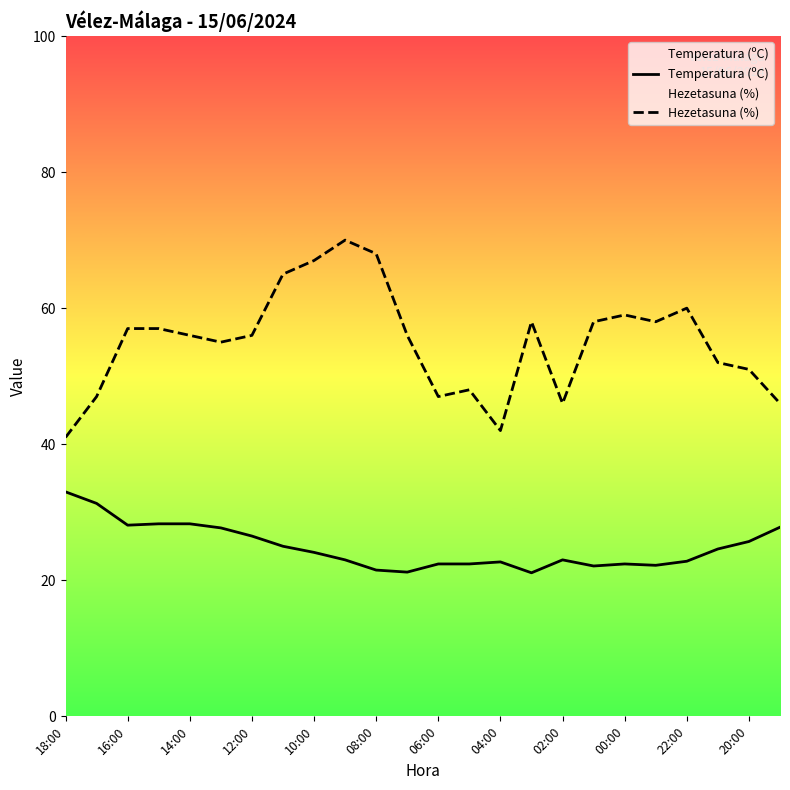

True or false: Hezetasuna (%) and Temperatura (ºC) cross at least once.

False